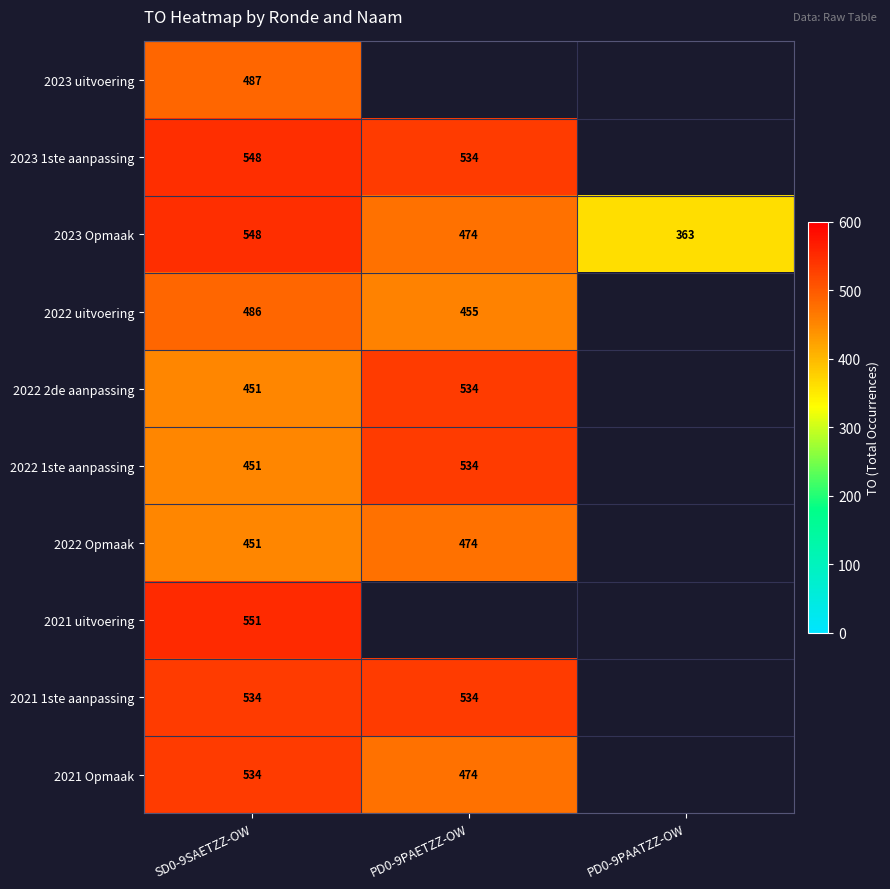

At which label is 2023 Opmaak closest to 455?

PD0-9PAETZZ-OW